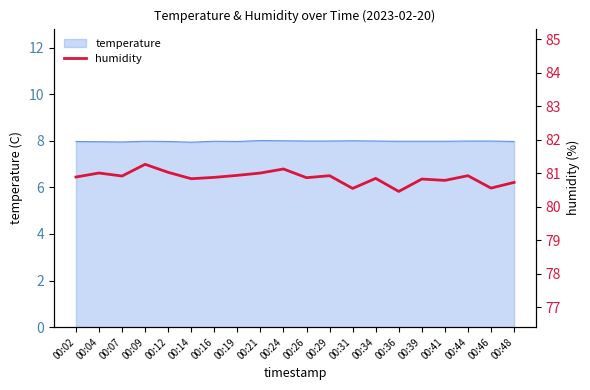

How many lines are shown in the chart?

1